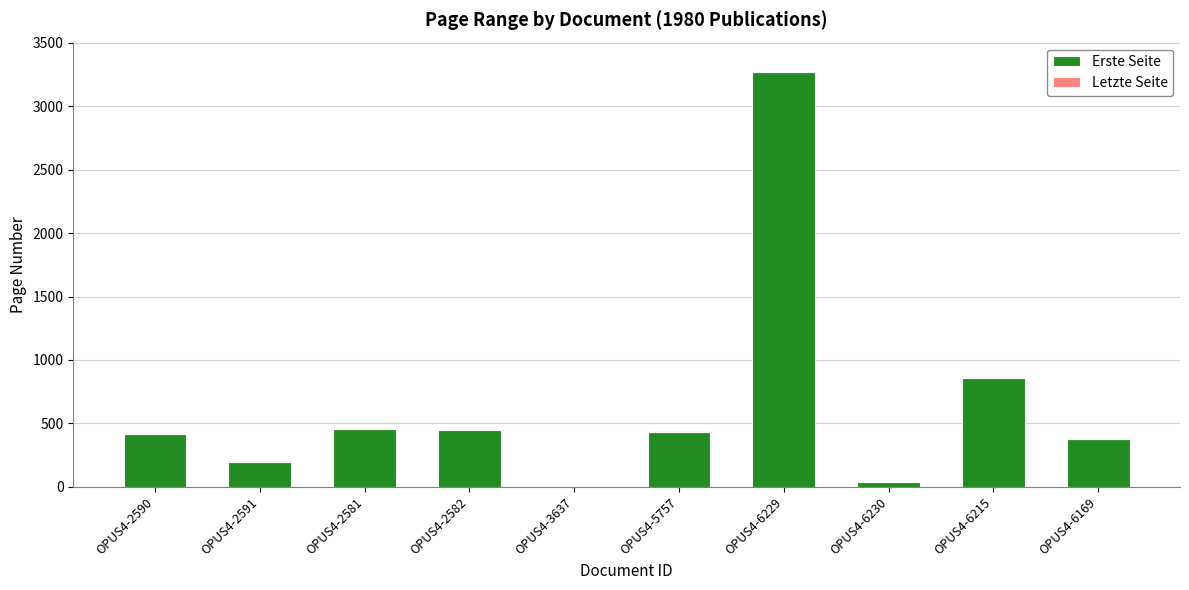

What is the total value across all series at OPUS4-6229?

3268